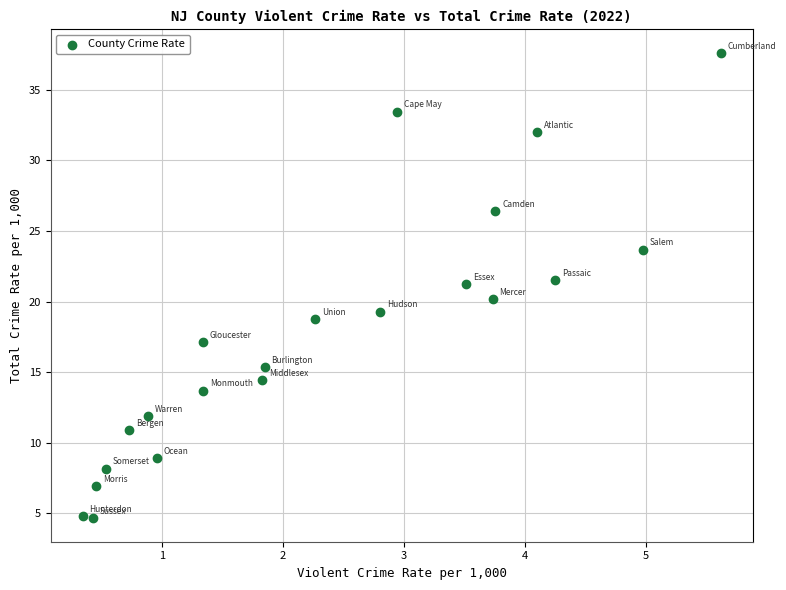

What is the range of Y values (max minus min)?

33.0